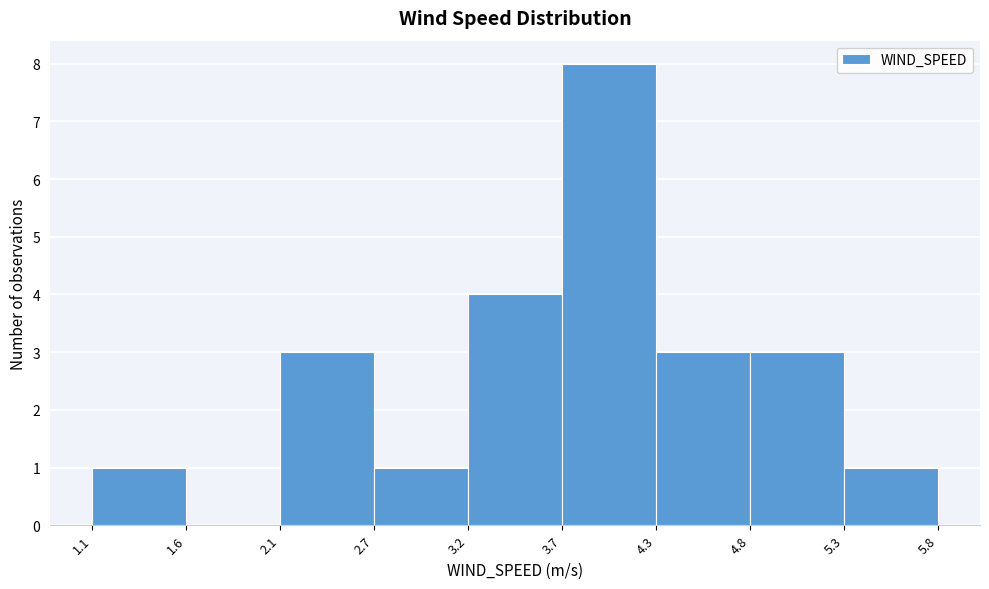

What is the height of the bar covering 5.3 to 5.8 on the x-axis? The values are not printed on the chart, so give them approximately, as read against the axis.

1